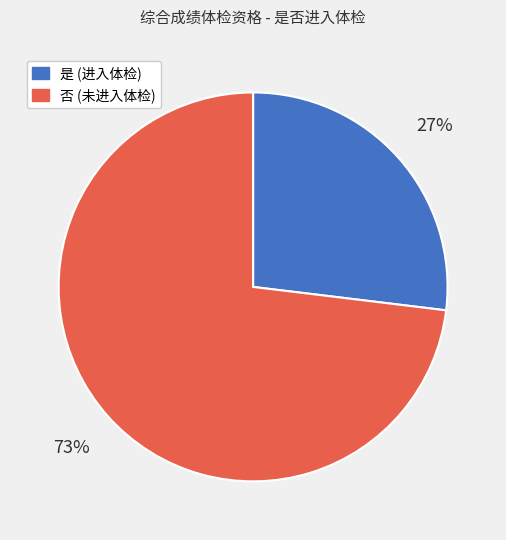

Does 否 represent more than half of the total?

Yes